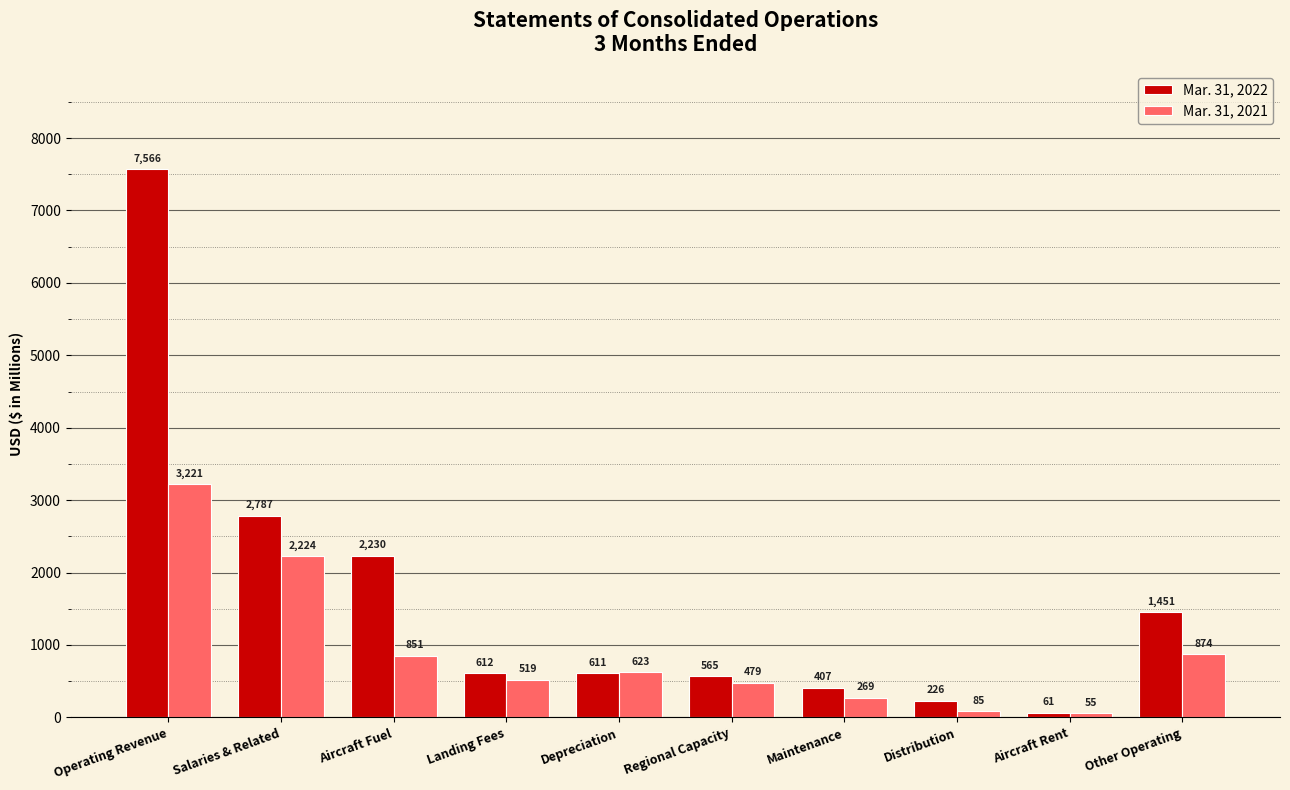

True or false: Mar. 31, 2021 has a value of 519 at Landing Fees.

True